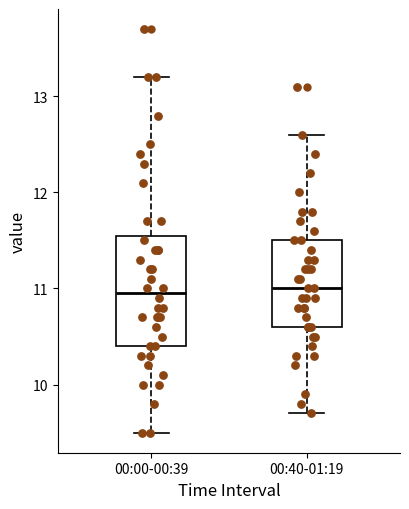

Where does the median line of the box for 00:00-00:39 sit on the y-axis? The values are not printed on the chart, so give them approximately, as read against the axis.

11.0